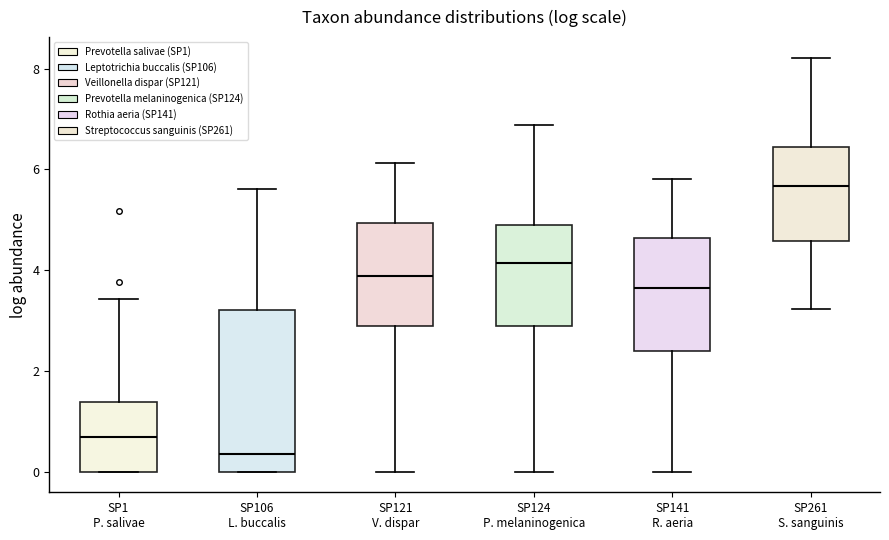

Reading left to right, read every box against the y-axis: the position of its median line, the range the box covers, and the ends of its whiskers. The values are not printed on the chart, so give them approximately, as read against the axis.

SP1 P. salivae: median 0.6, box 0.0 to 1.4, whiskers 0.0 to 3.4
SP106 L. buccalis: median 0.4, box 0.0 to 3.2, whiskers 0.0 to 5.6
SP121 V. dispar: median 3.8, box 2.8 to 5.0, whiskers 0.0 to 6.2
SP124 P. melaninogenica: median 4.2, box 2.8 to 4.8, whiskers 0.0 to 6.8
SP141 R. aeria: median 3.6, box 2.4 to 4.6, whiskers 0.0 to 5.8
SP261 S. sanguinis: median 5.6, box 4.6 to 6.4, whiskers 3.2 to 8.2